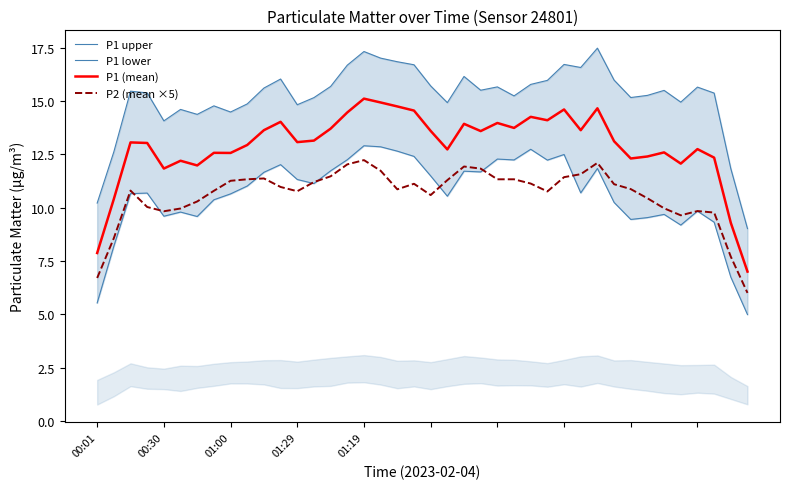

Rank the series at 10 from highest to lowest value.

P1 upper, P1 (mean), P1 lower, P2 (mean ×5)